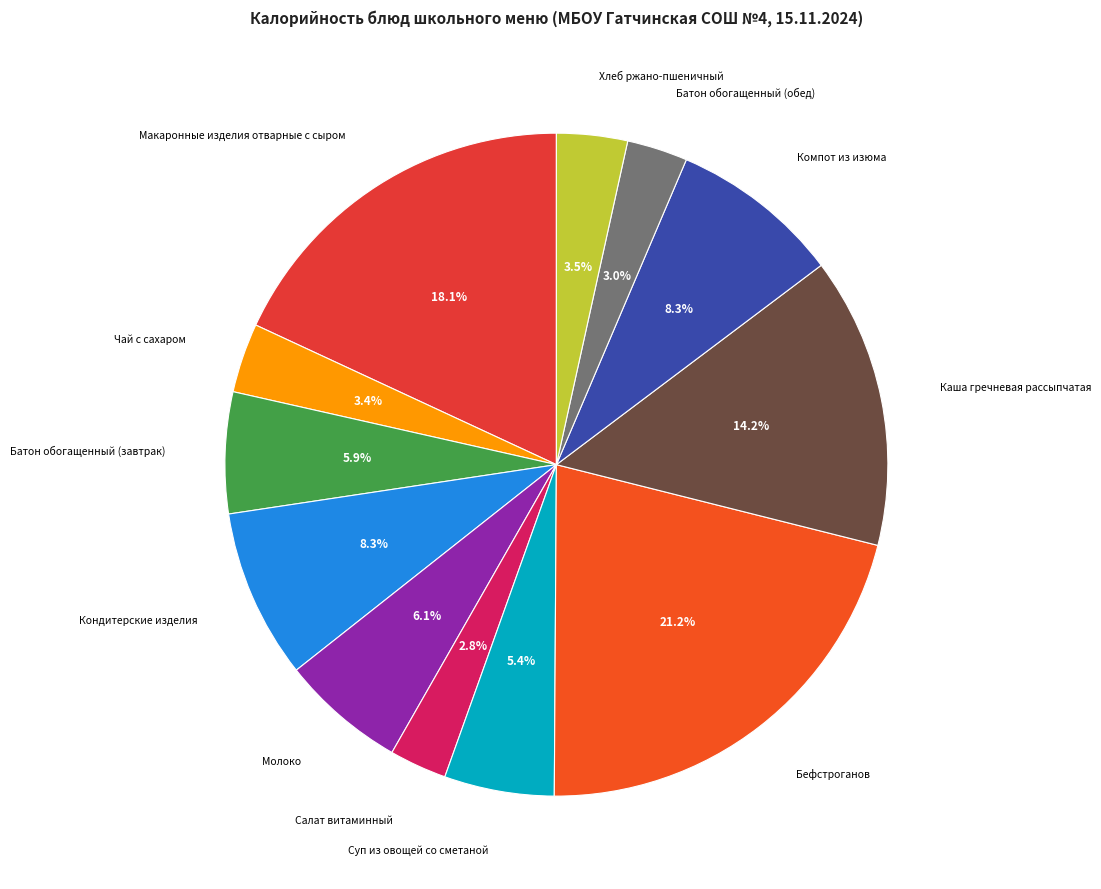

Is there a majority slice in this chart?

No